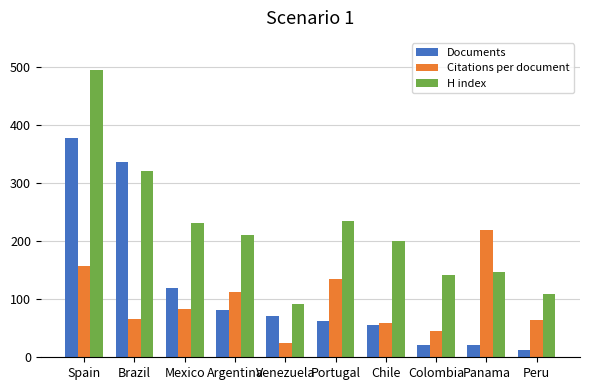

At how many categories does at least one series exceed 327?

2